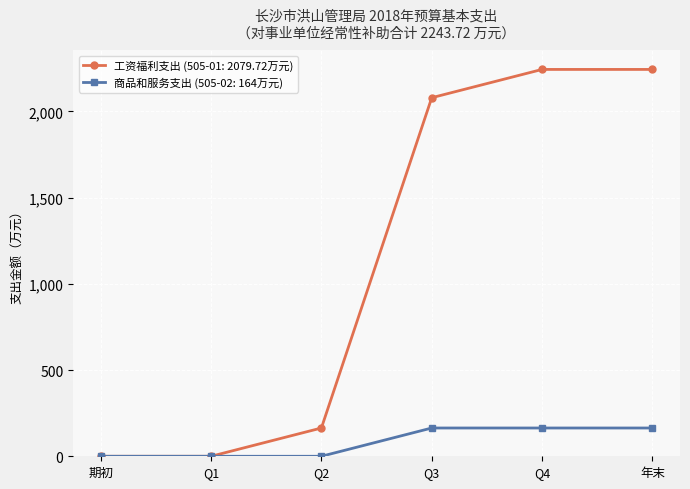

Is it true that 商品和服务支出 (505-02: 164万元) equals 164.0 at 年末?

True